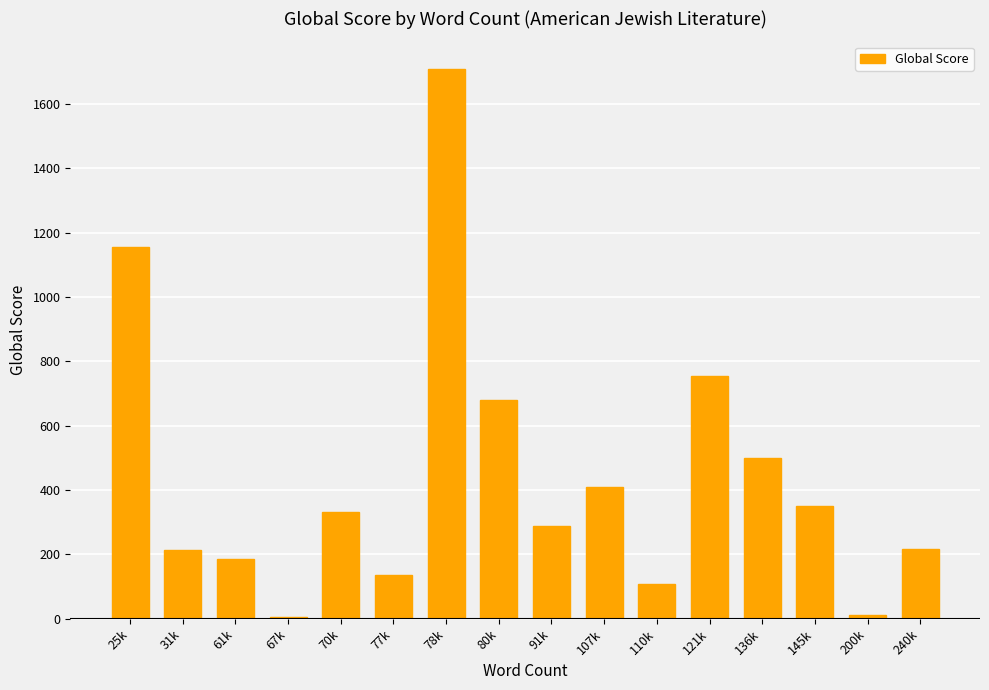

Is it true that the value at 31k is 214?

True